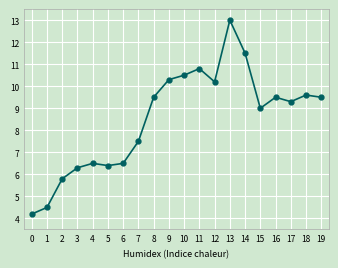

How many interior local valleys (lower than both neighbors) does the data have?

4